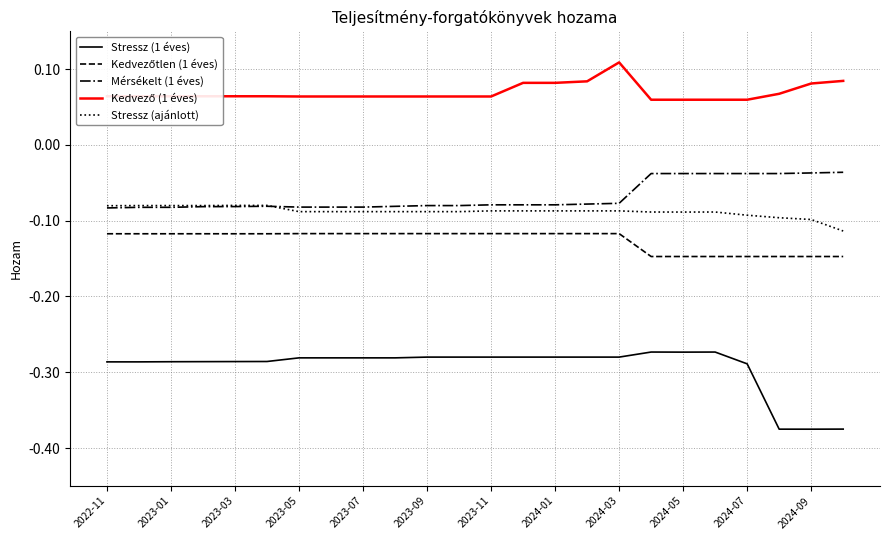

Which series has the widest spread of values?

Stressz (1 éves)